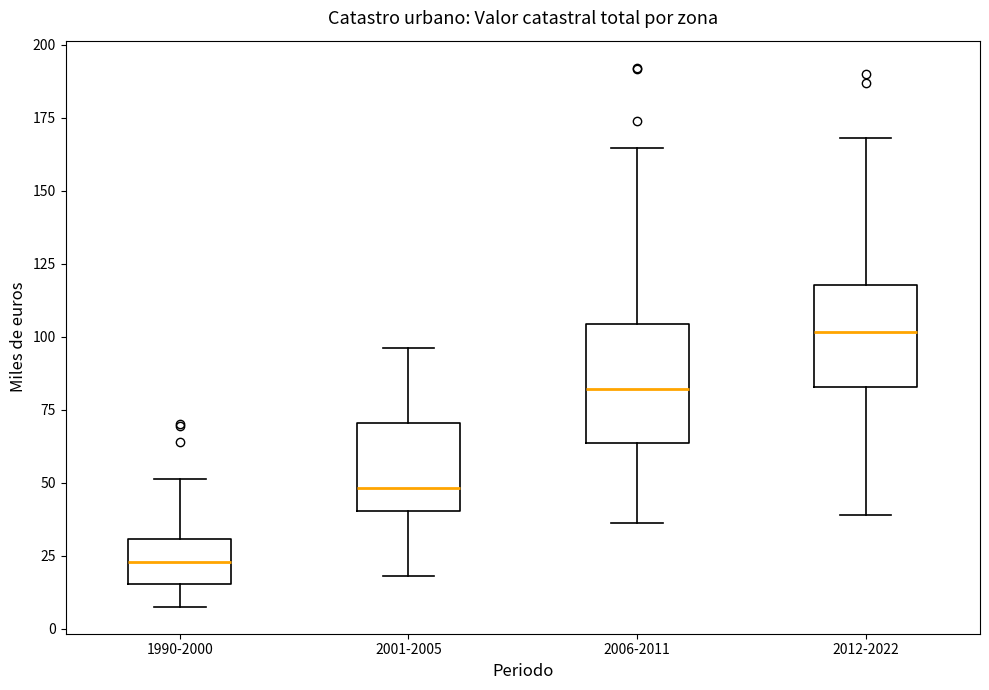

Where is the upper edge of the box for 2012-2022 on the y-axis? The values are not printed on the chart, so give them approximately, as read against the axis.

120